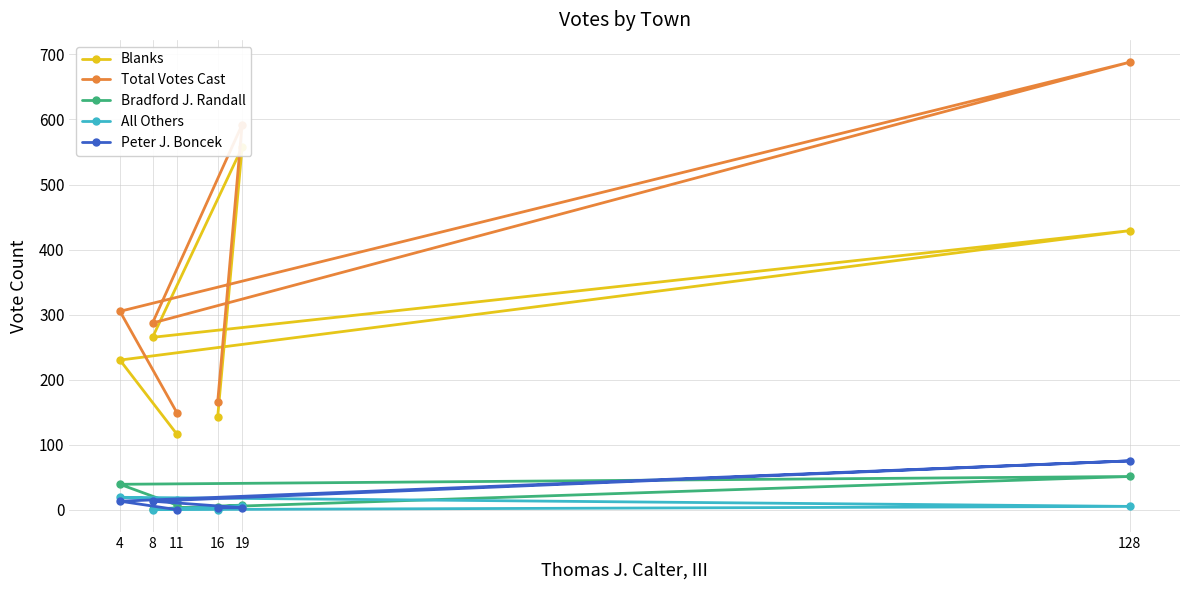

What is the difference between the maximum and minimum values in the Peter J. Boncek series?

75